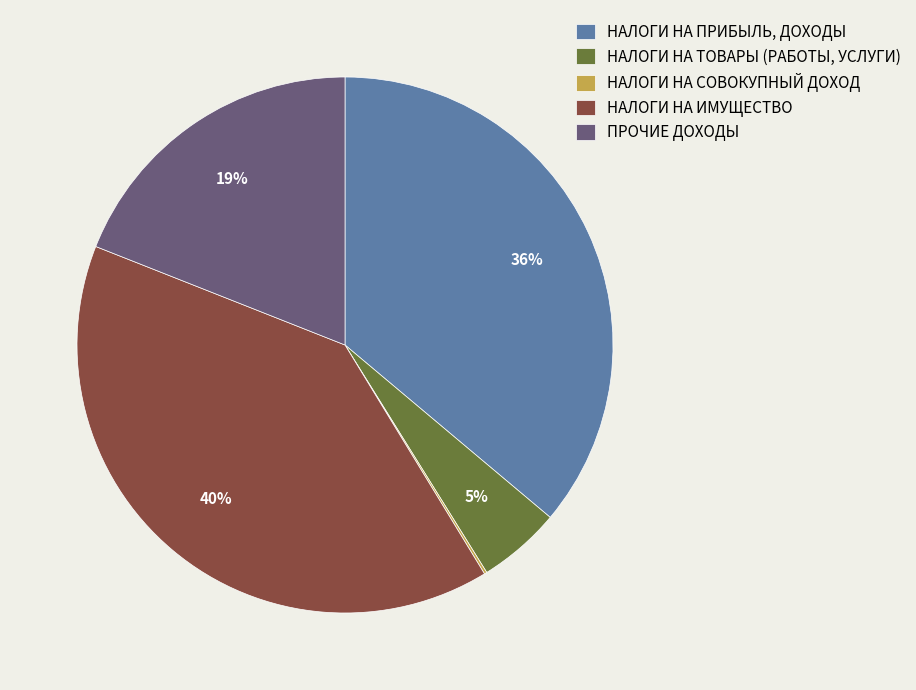

To the nearest percent, what is the average slice percentage?

20%